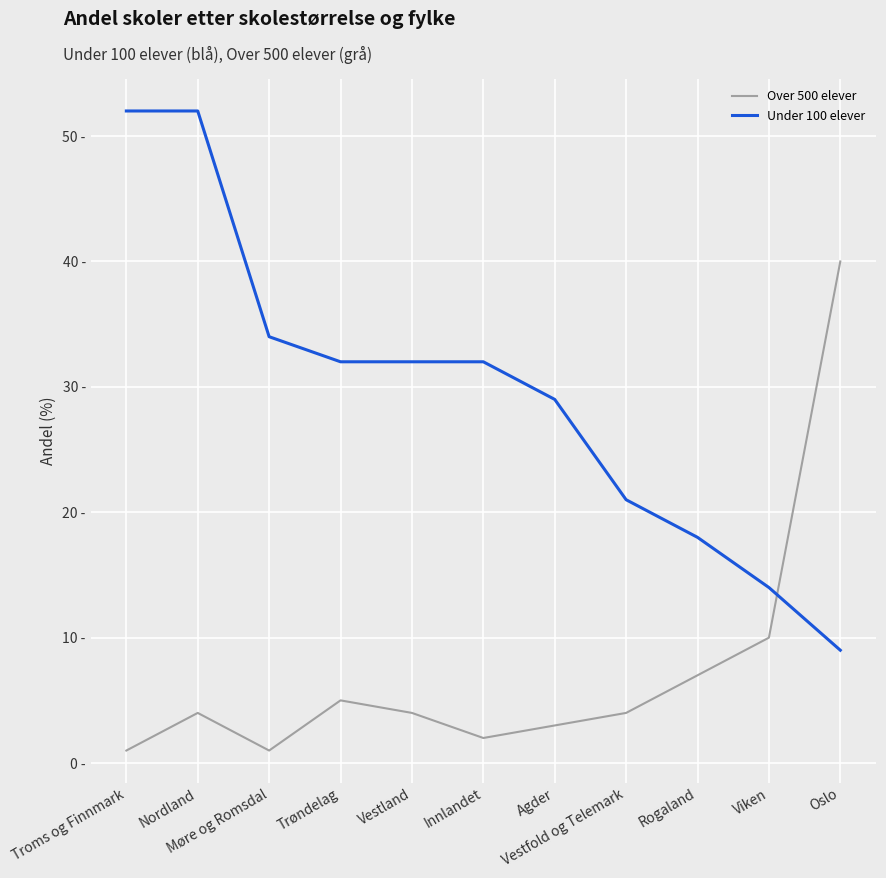

Where does the Under 100 elever series first go above 32?

Troms og Finnmark